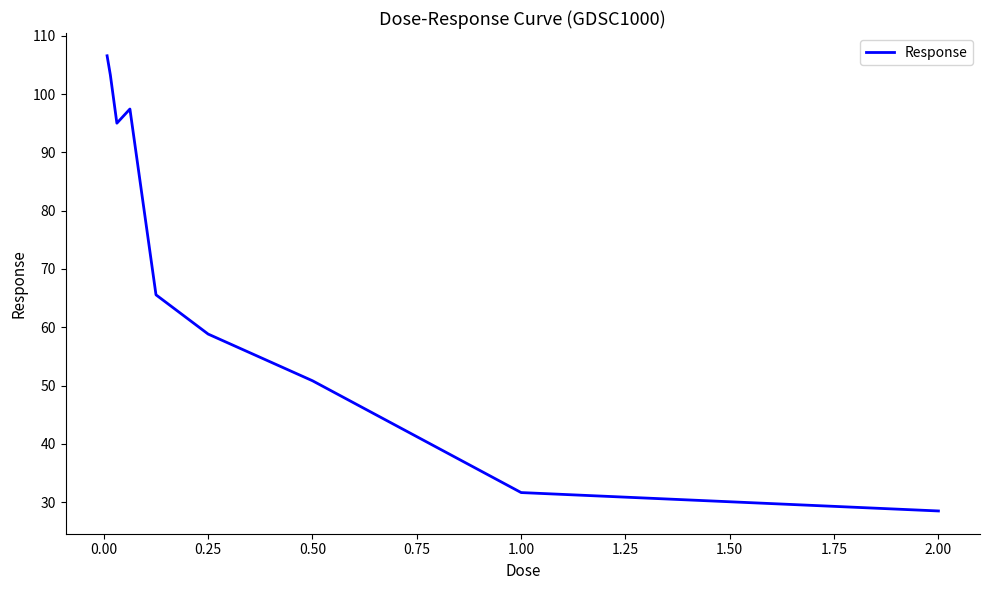

What is the maximum value shown in the chart?

106.6